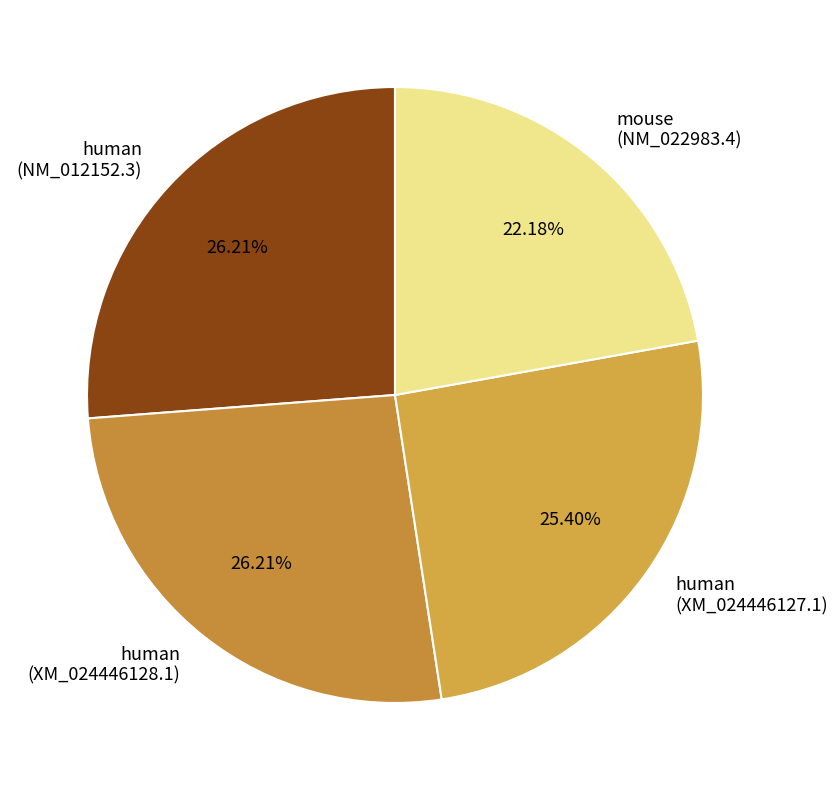

How many slices are in this pie chart?

4